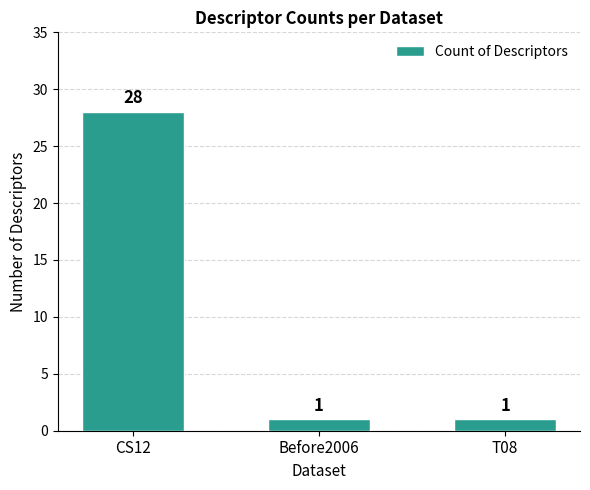

The chart shows a value of 1 at T08. True or false?

True